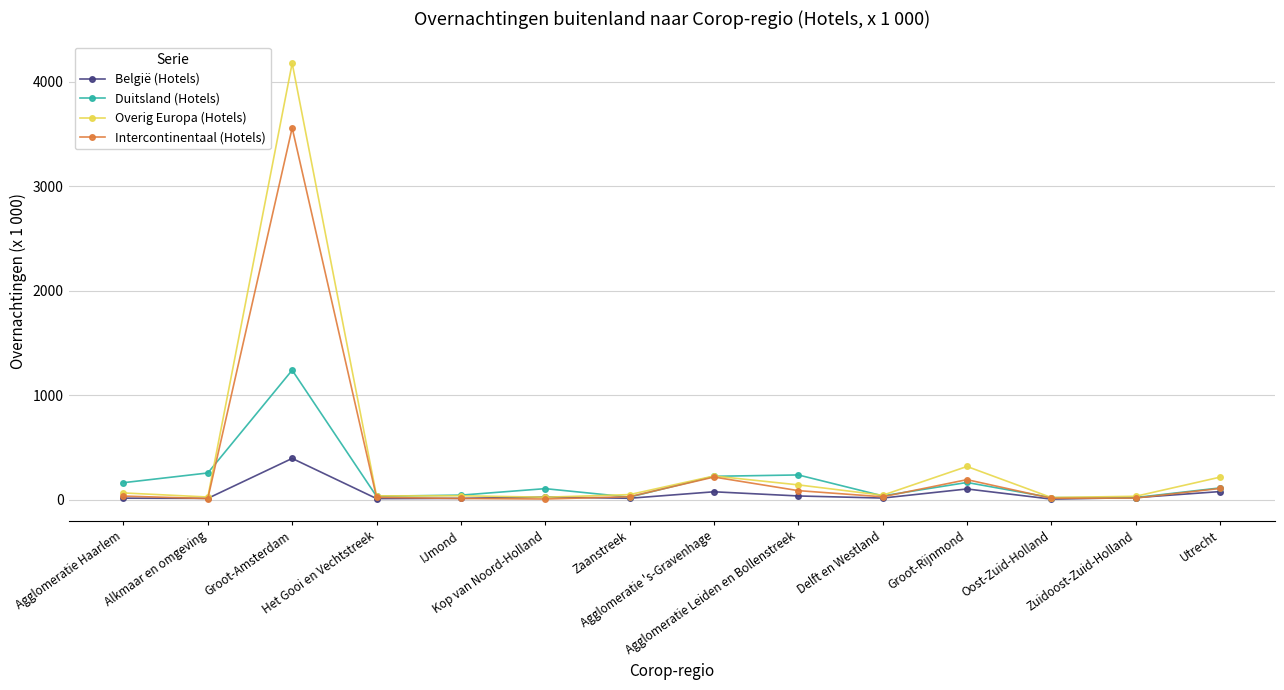

How many values in the Intercontinentaal (Hotels) series are below 30?

7